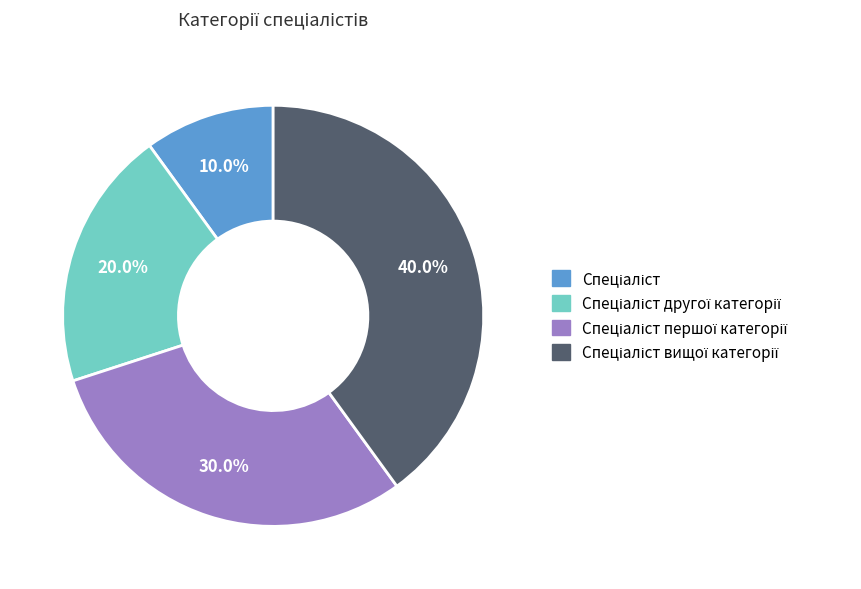

To the nearest percent, what is the average slice percentage?

25%